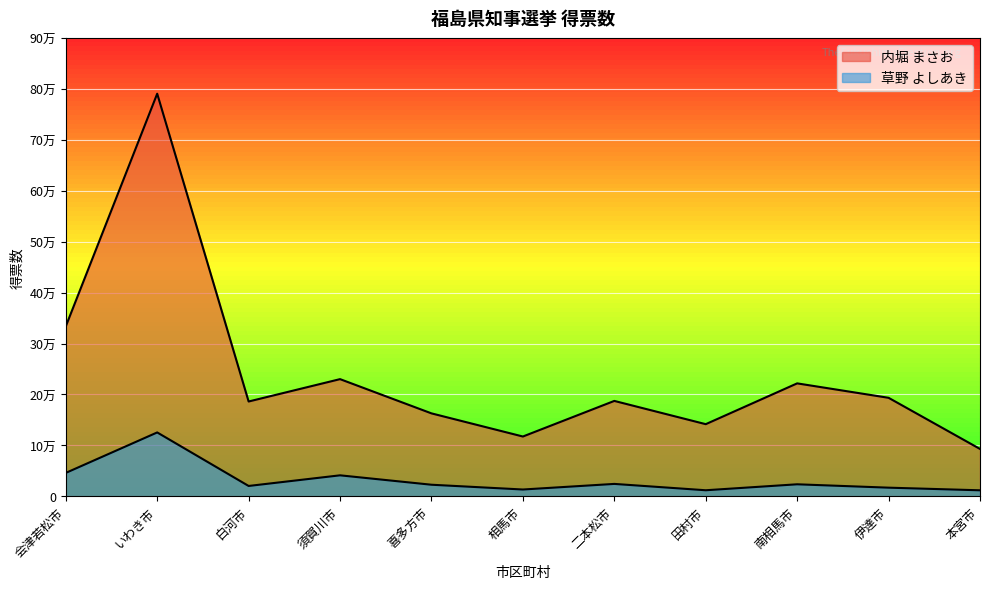

What is the total value across all series at 本宮市?

10488